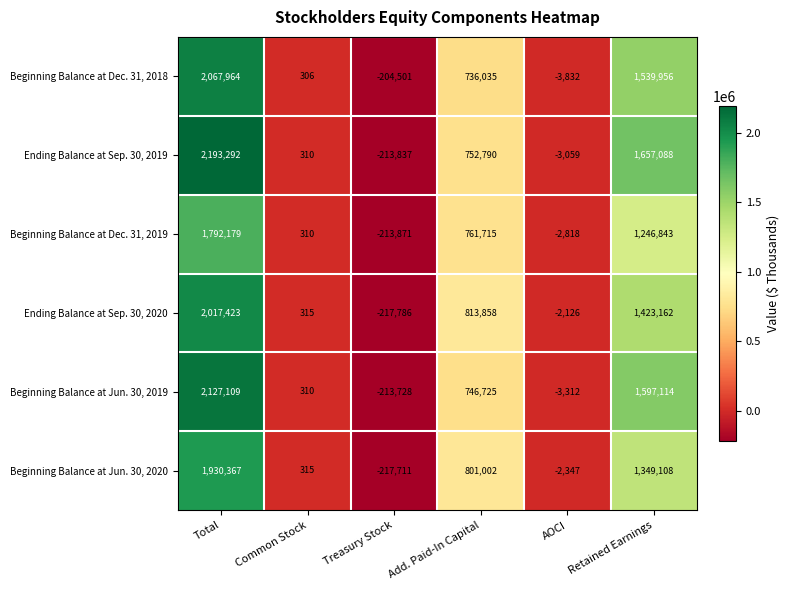

Rank the series by their maximum value, from lowest to highest.

Beginning Balance at Dec. 31, 2019, Beginning Balance at Jun. 30, 2020, Ending Balance at Sep. 30, 2020, Beginning Balance at Dec. 31, 2018, Beginning Balance at Jun. 30, 2019, Ending Balance at Sep. 30, 2019